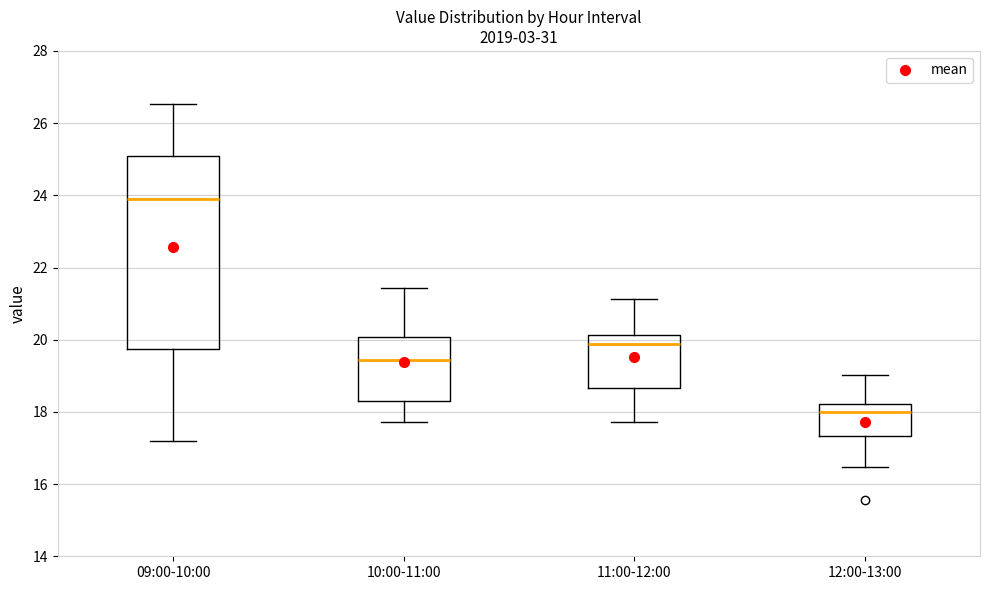

Reading left to right, transcribe this box plot: for each box, give where its median line is, the range the box spans, and where its two whiskers end, as read against the y-axis. The values are not printed on the chart, so give them approximately, as read against the axis.

09:00-10:00: median 23.8, box 19.8 to 25.2, whiskers 17.2 to 26.6
10:00-11:00: median 19.4, box 18.4 to 20.0, whiskers 17.8 to 21.4
11:00-12:00: median 19.8, box 18.6 to 20.2, whiskers 17.8 to 21.2
12:00-13:00: median 18.0, box 17.4 to 18.2, whiskers 16.4 to 19.0